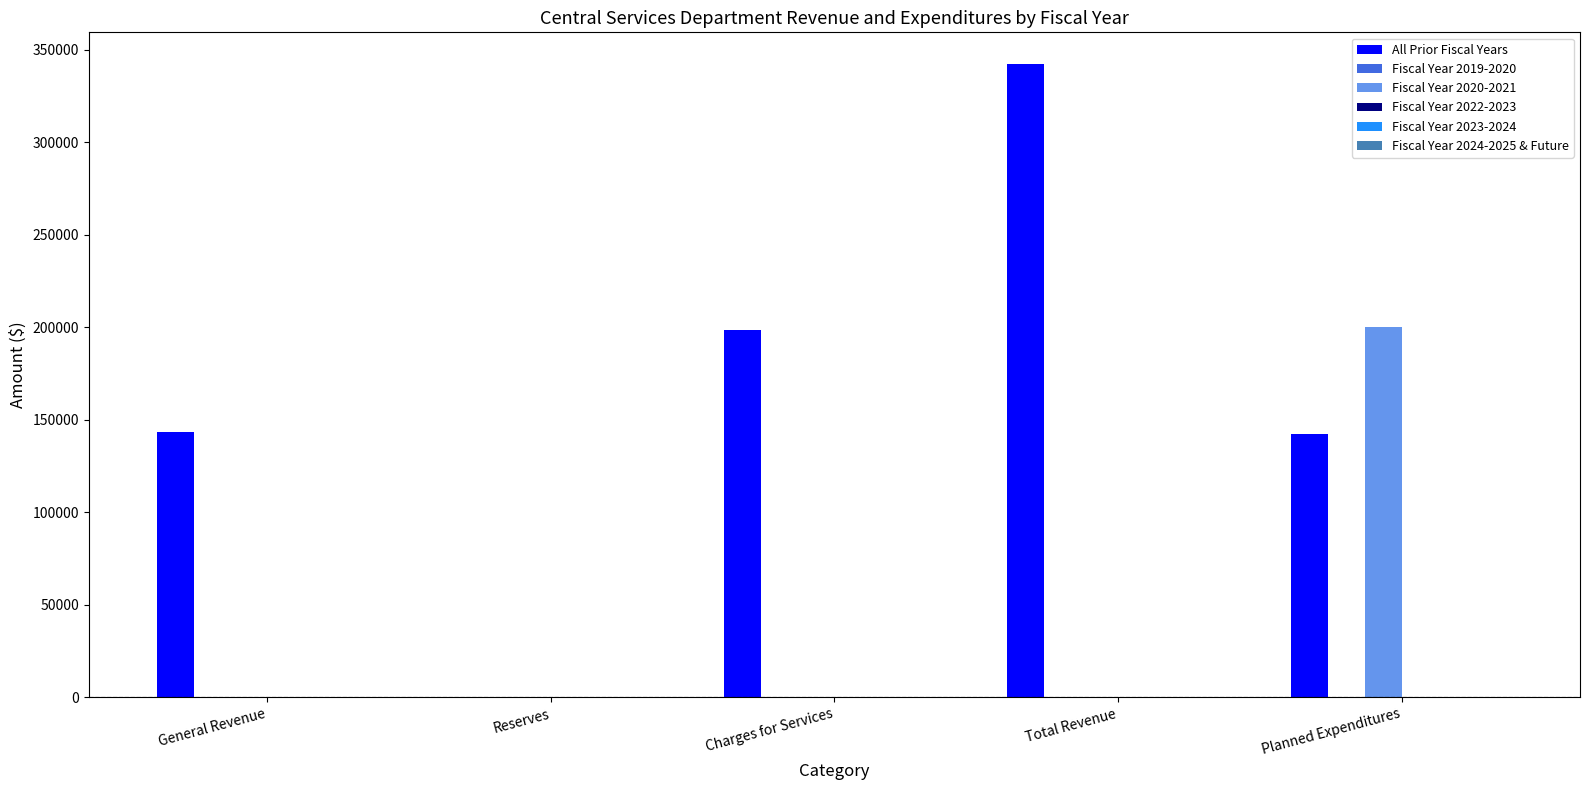

What is the average value of the Fiscal Year 2020-2021 series?

40000